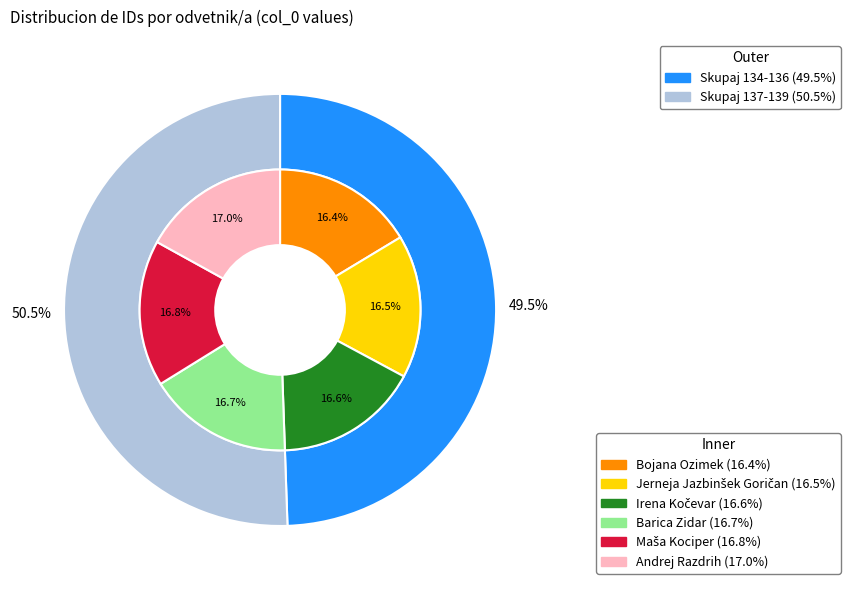

Does any single category account for the majority?

No